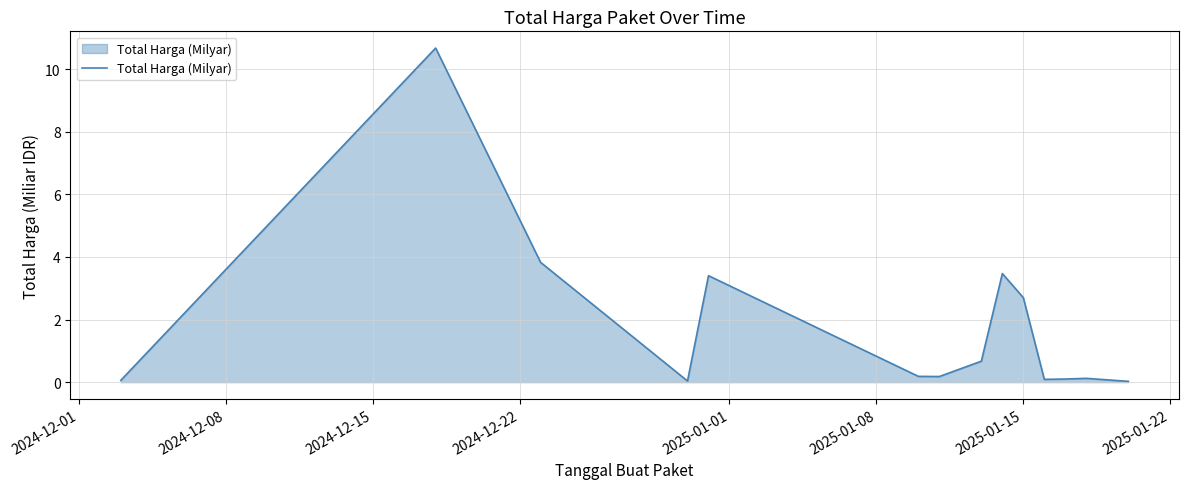

What is the difference between the maximum and minimum values?

10.6